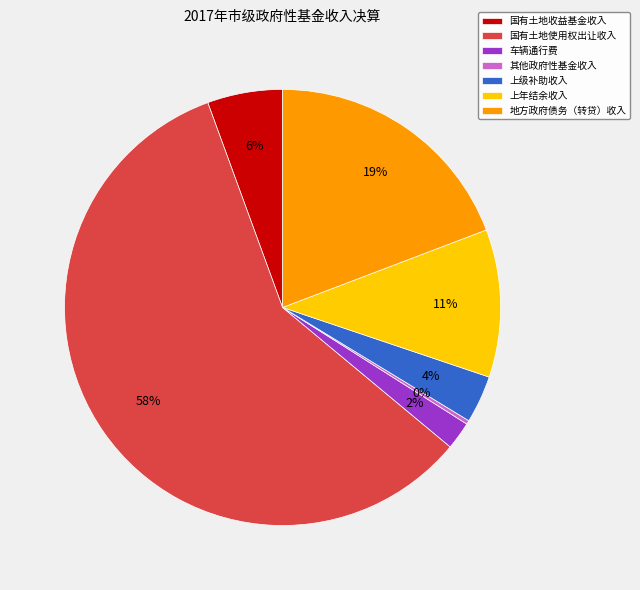

Rank the categories by value from lowest to highest.

其他政府性基金收入, 车辆通行费, 上级补助收入, 国有土地收益基金收入, 上年结余收入, 地方政府债务（转贷）收入, 国有土地使用权出让收入